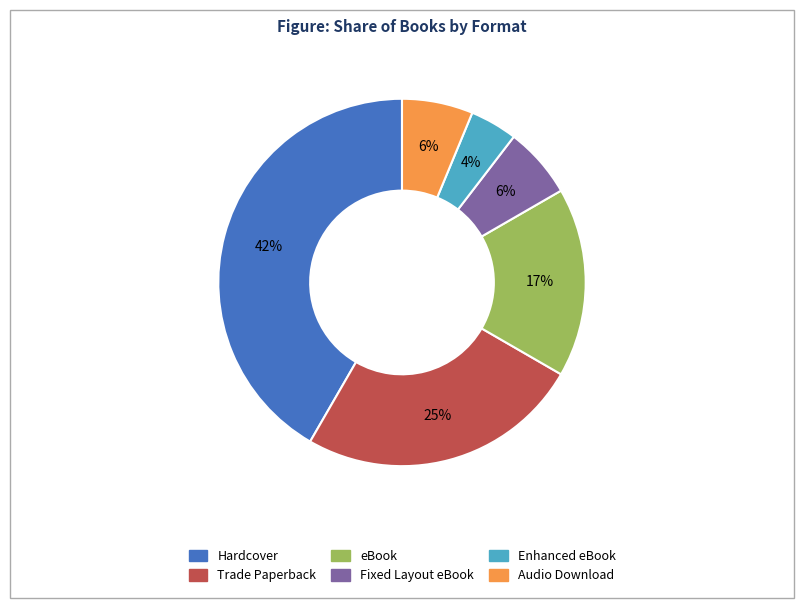

Is there any slice that represents more than half of the pie?

No